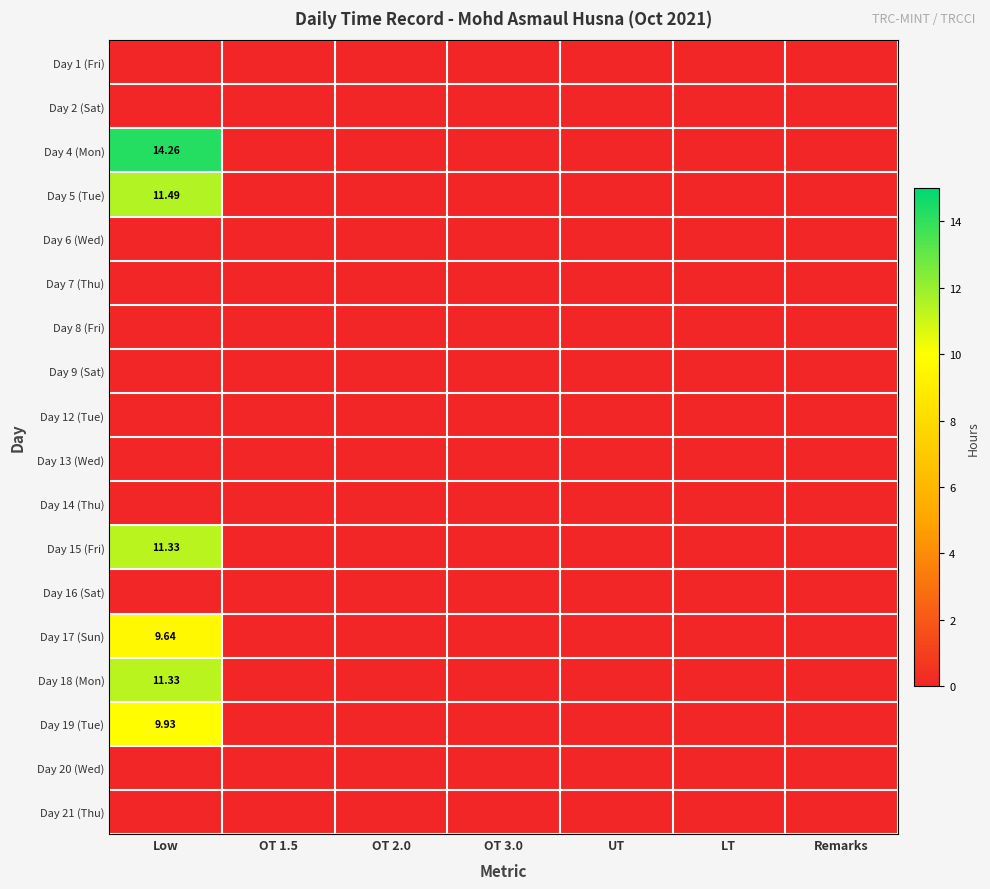

Which series has the widest spread of values?

Day 4 (Mon)